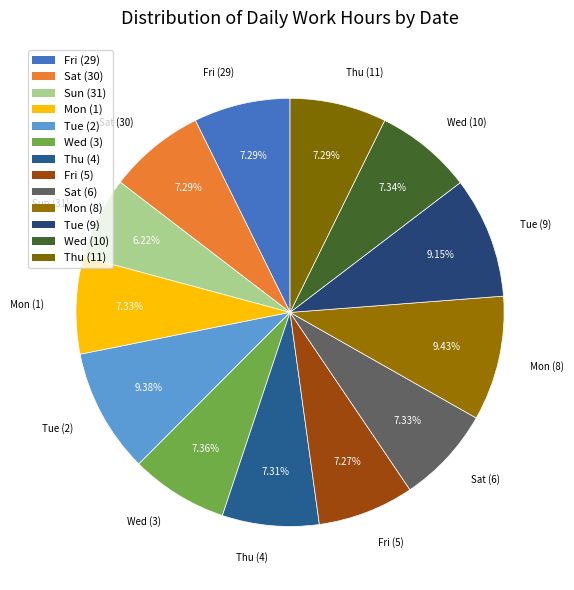

The Fri (5) slice represents 15% of the pie. True or false?

False